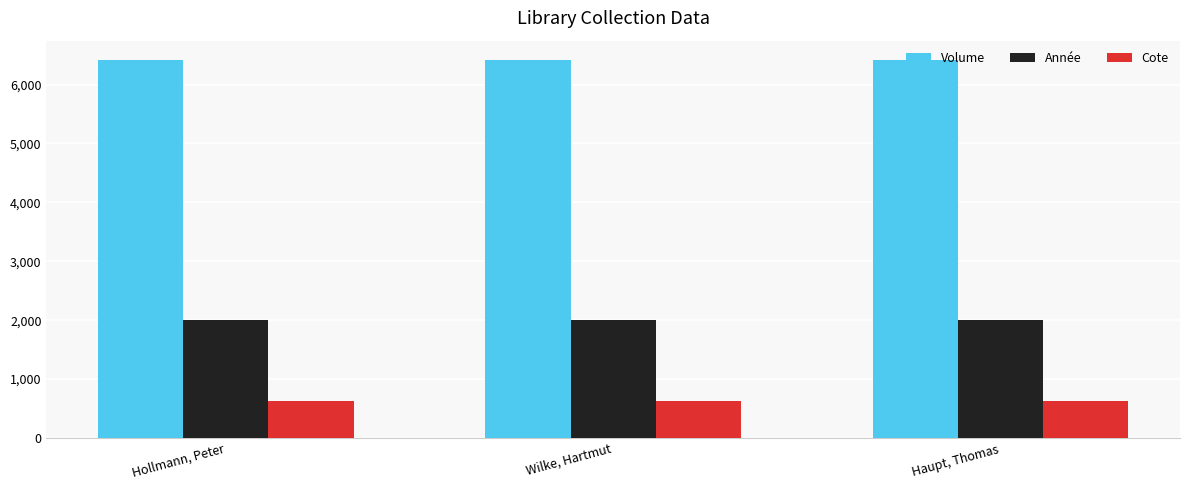

Count the Année values in the range 1999 to 2000.

3